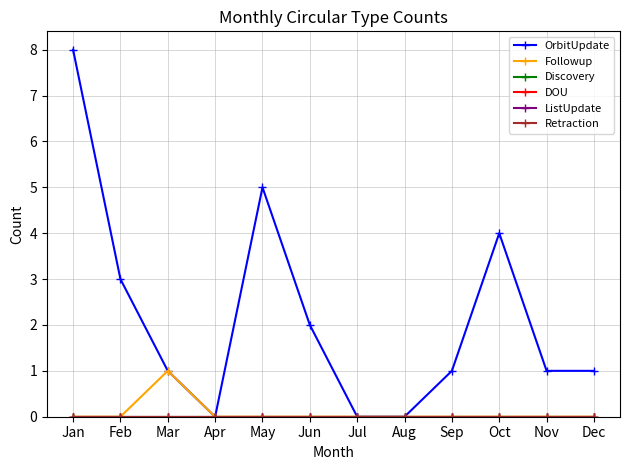

Does the chart have visible grid lines?

Yes